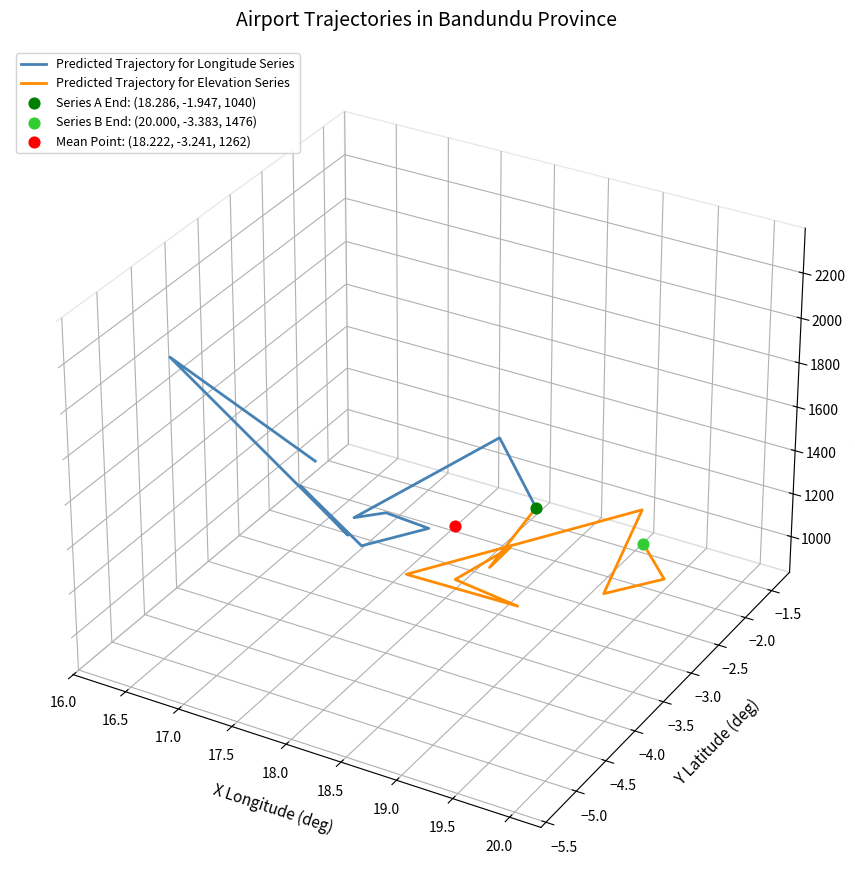

At how many categories does at least one series exceed 0?

2